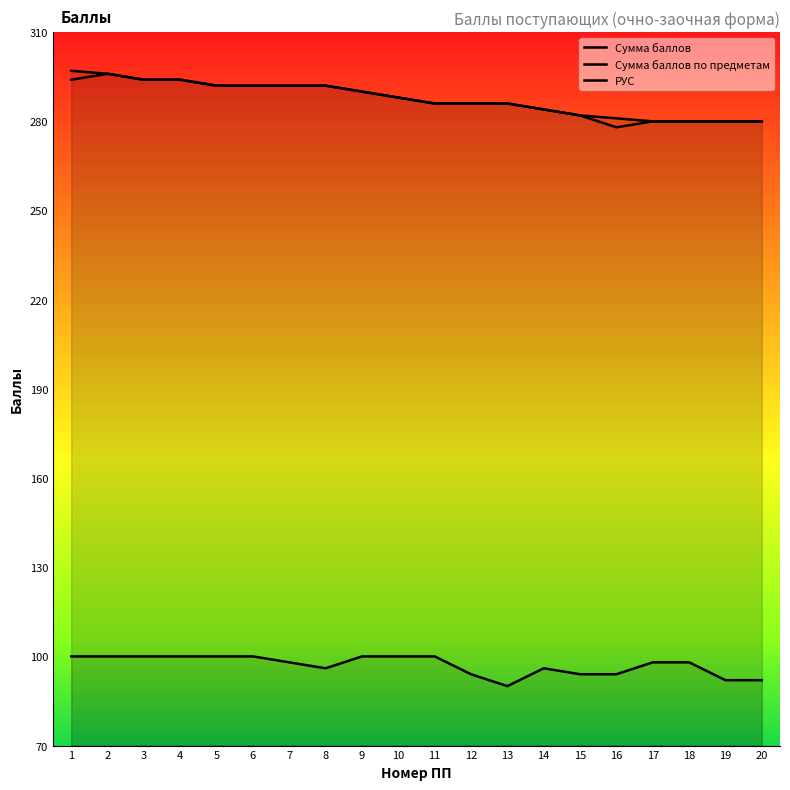

True or false: РУС has a value of 100 at 5.

True